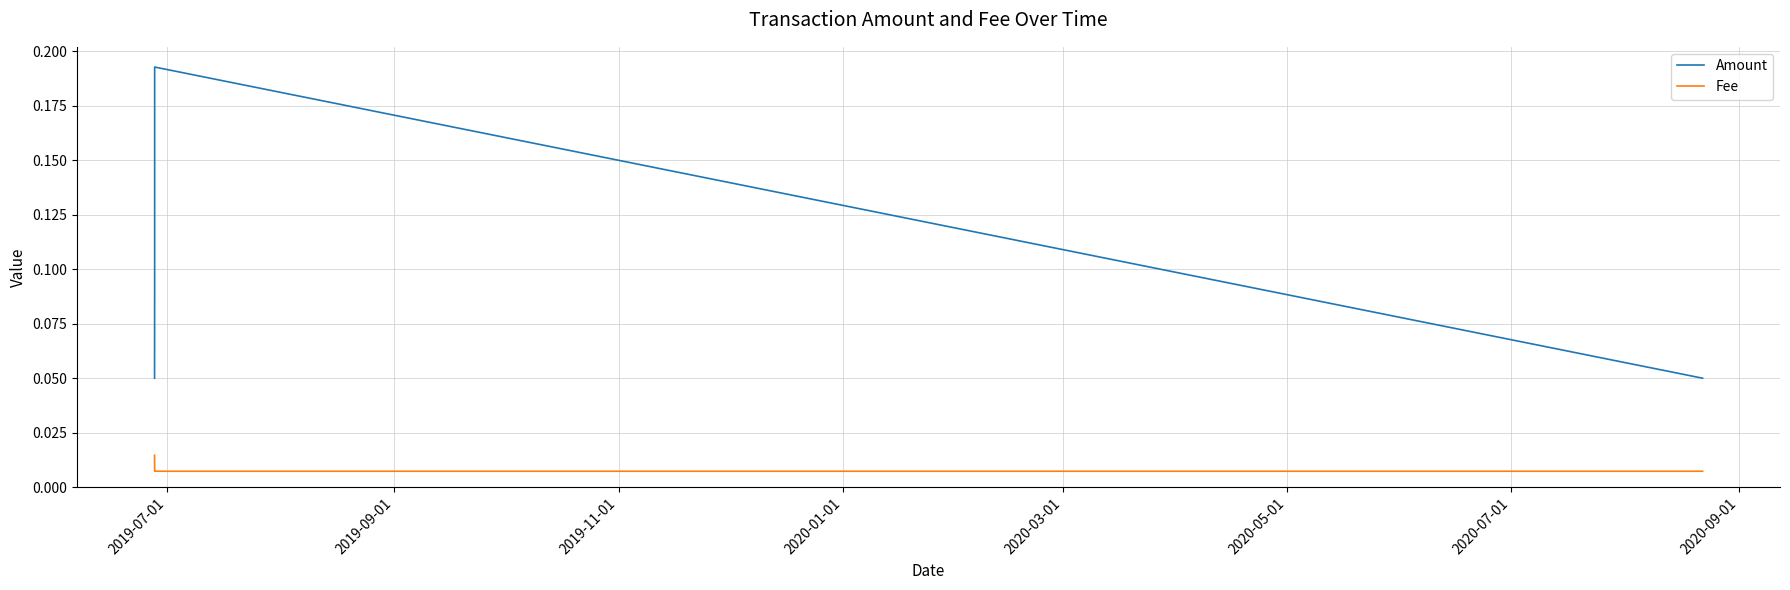

True or false: Amount and Fee cross at least once.

False